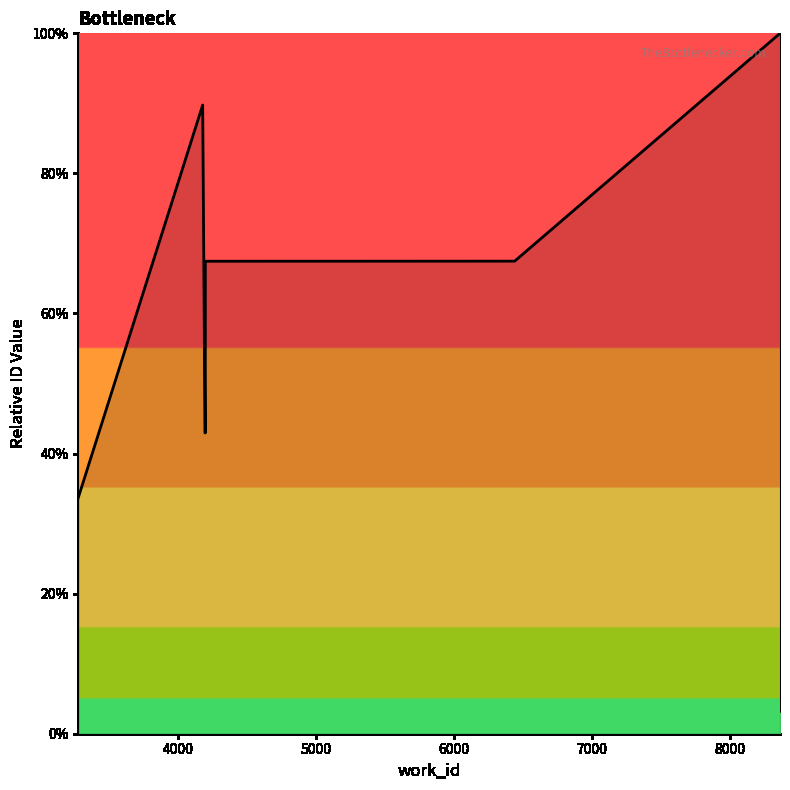

What is the average value?

65.5